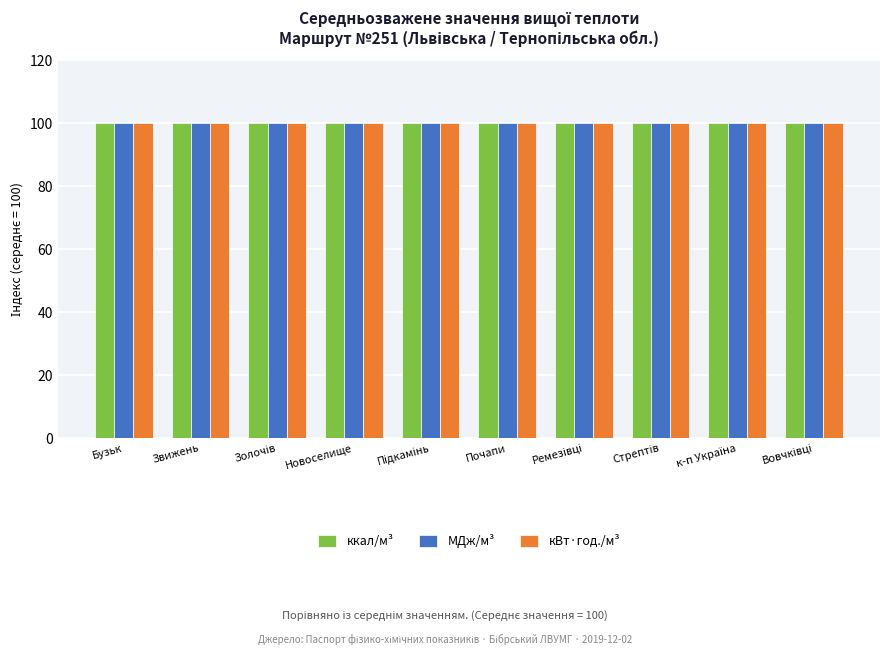

What is the average value of the МДж/м³ series?

100.0